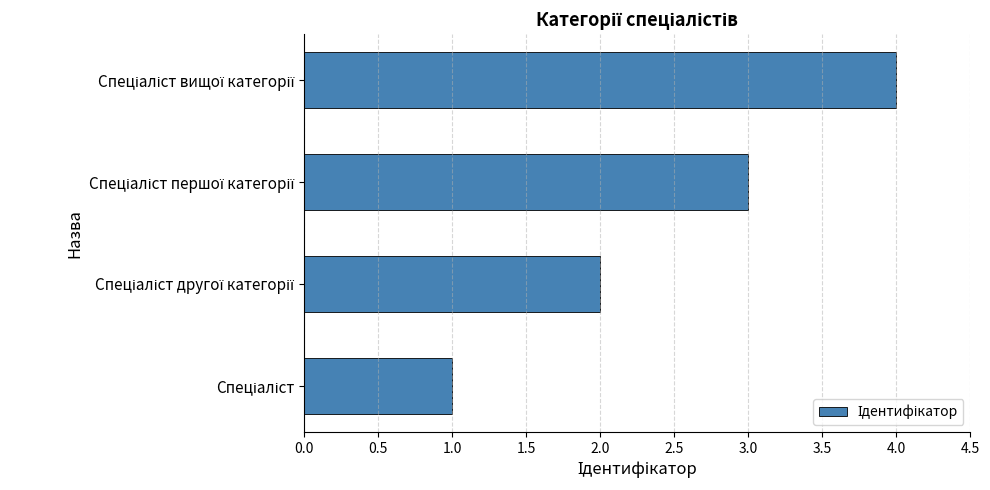

What is the difference between the maximum and minimum values?

3